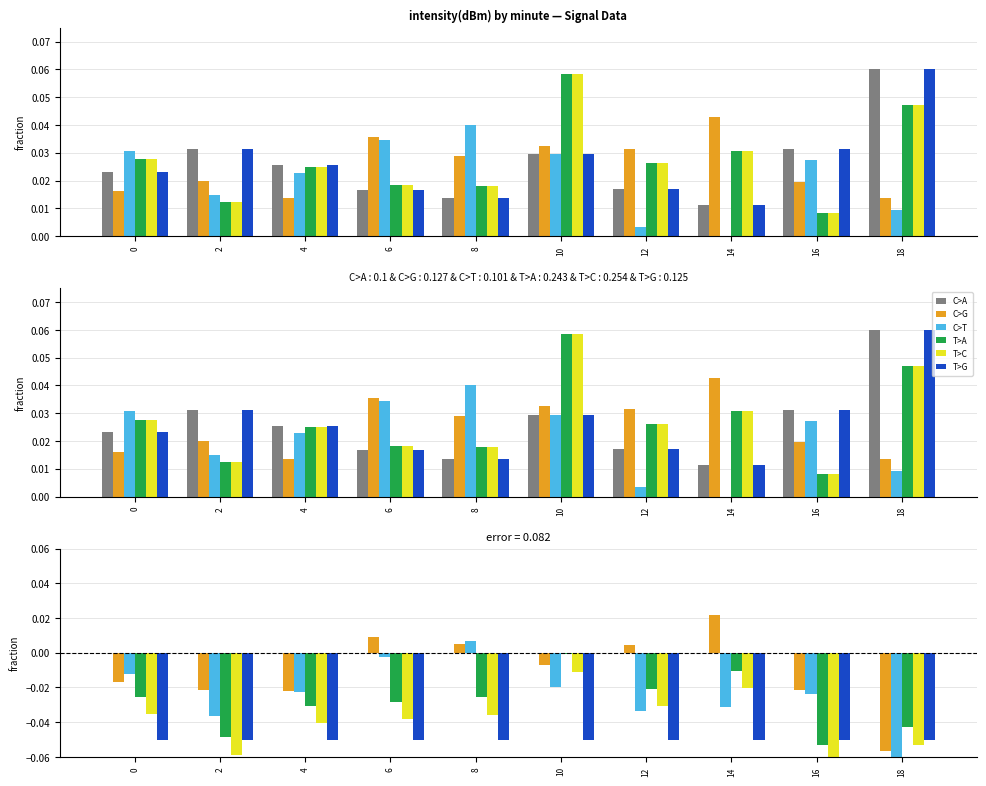

The value of C>G at 0 is -0.0. True or false?

True